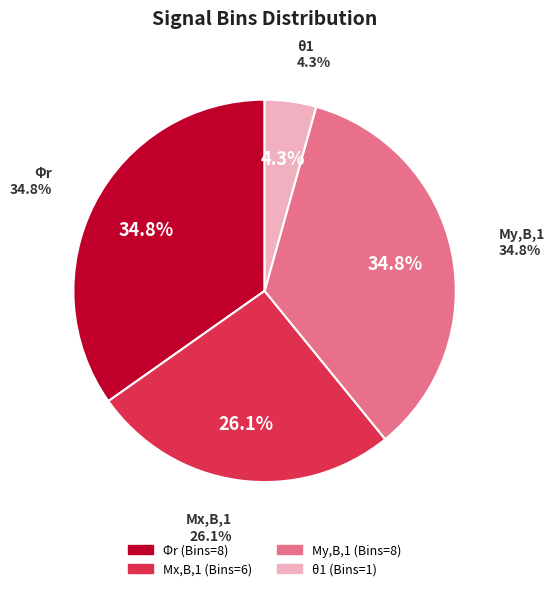

To the nearest percent, what percentage of the pie is θ1?

4%